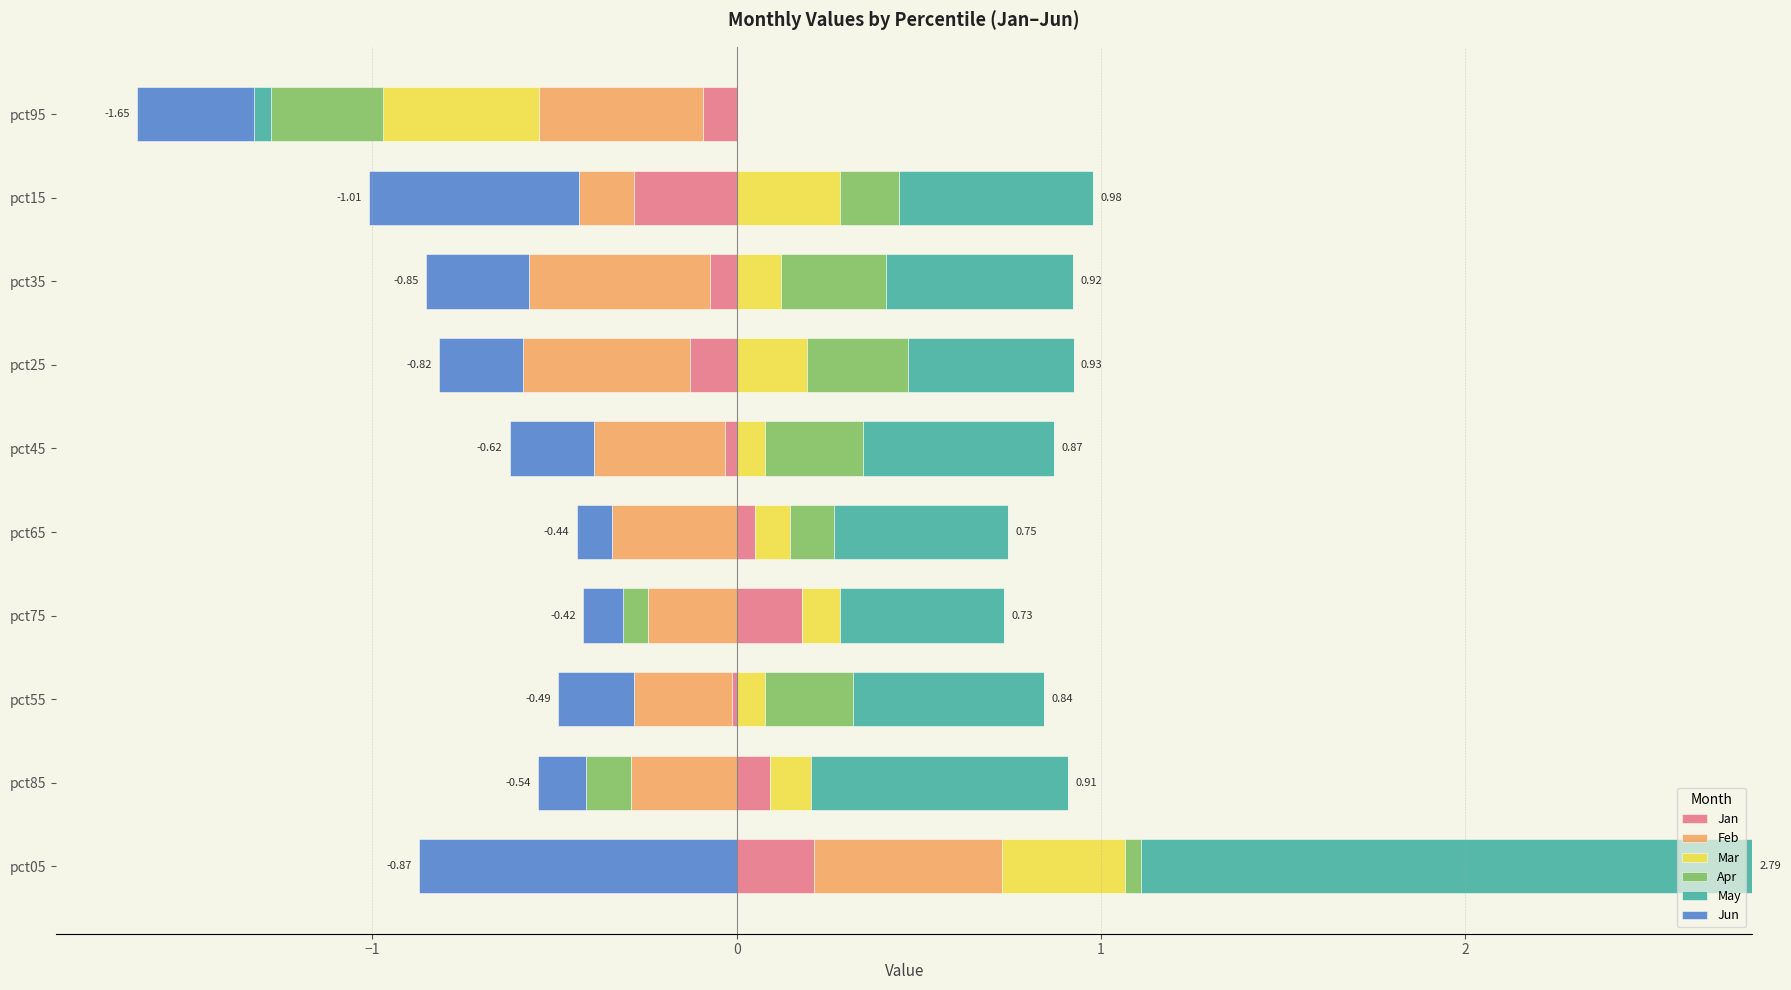

What are all the series names shown in the legend?

Jan, Feb, Mar, Apr, May, Jun